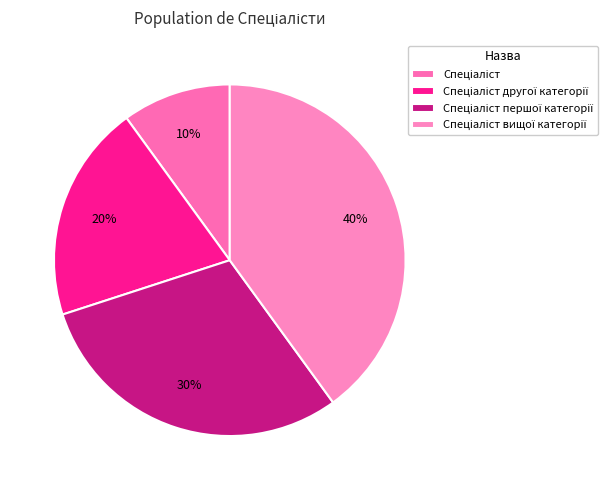

Is it true that Спеціаліст першої категорії is 36% of the pie?

False